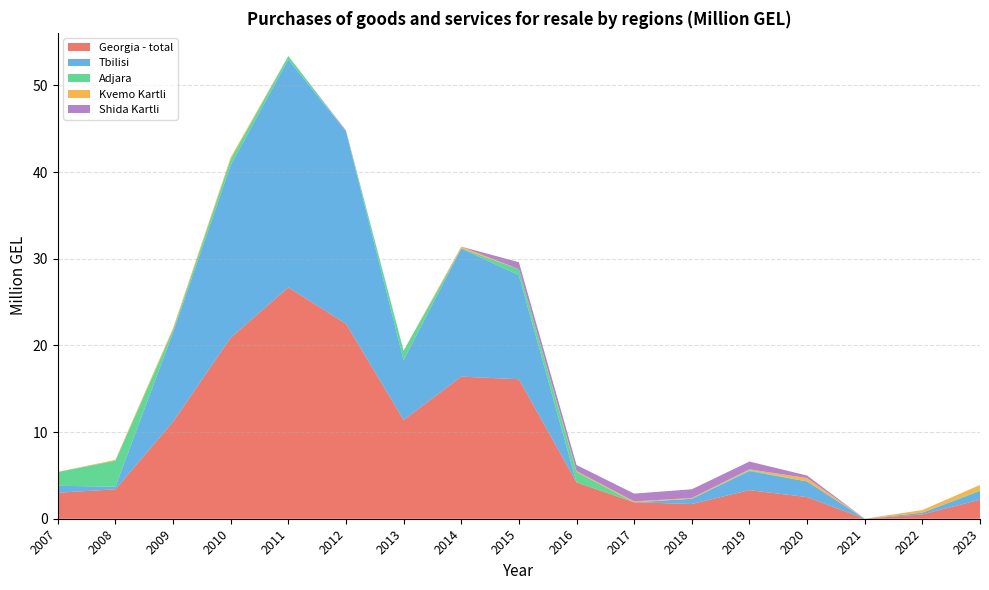

Reading left to right, transcribe all the data shown in this chart.

Georgia - total: 2007=3.0	2008=3.4	2009=11.2	2010=20.9	2011=26.7	2012=22.5	2013=11.4	2014=16.4	2015=16.1	2016=4.2	2017=1.9	2018=1.7	2019=3.3	2020=2.5	2021=0.0	2022=0.5	2023=2.2
Tbilisi: 2007=0.8	2008=0.3	2009=10.3	2010=19.9	2011=26.3	2012=22.2	2013=6.9	2014=14.8	2015=12.0	2016=0.0	2017=0.0	2018=0.6	2019=2.2	2020=1.8	2021=0.0	2022=0.2	2023=1.0
Adjara: 2007=1.6	2008=3.0	2009=0.3	2010=0.7	2011=0.4	2012=0.0	2013=1.1	2014=0.0	2015=0.7	2016=1.2	2017=0.0	2018=0.0	2019=0.1	2020=0.0	2021=0.0	2022=0.0	2023=0.1
Kvemo Kartli: 2007=0.0	2008=0.1	2009=0.2	2010=0.2	2011=0.0	2012=0.0	2013=0.0	2014=0.2	2015=0.0	2016=0.1	2017=0.1	2018=0.1	2019=0.1	2020=0.4	2021=0.0	2022=0.3	2023=0.6
Shida Kartli: 2007=0.0	2008=0.0	2009=0.0	2010=0.0	2011=0.0	2012=0.1	2013=0.0	2014=0.0	2015=0.8	2016=0.7	2017=0.9	2018=1.0	2019=0.9	2020=0.3	2021=0.0	2022=0.0	2023=0.0